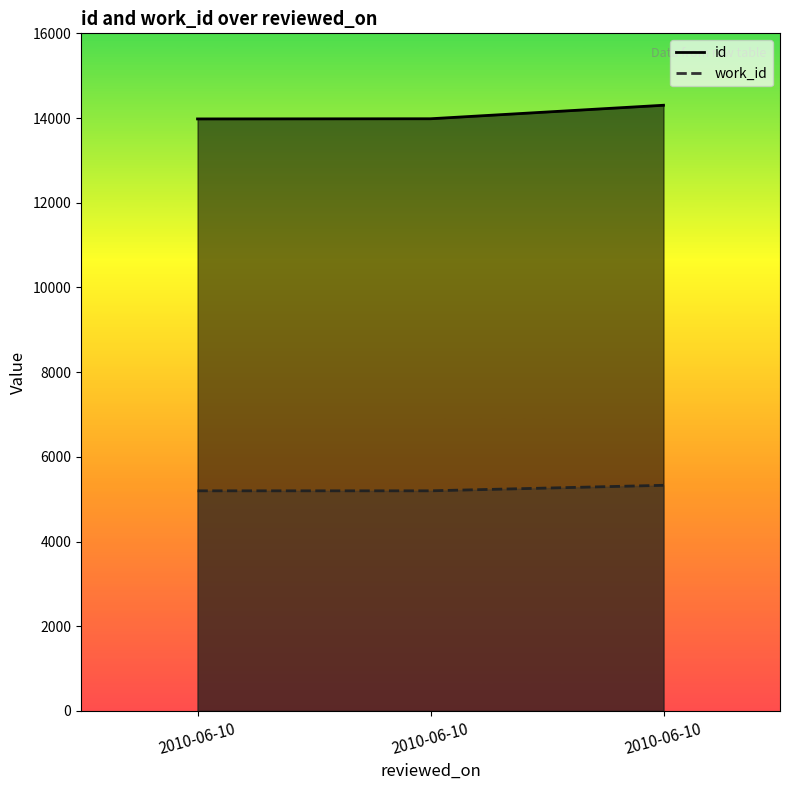

What is the value of the work_id point at the 2nd from the left?

5198